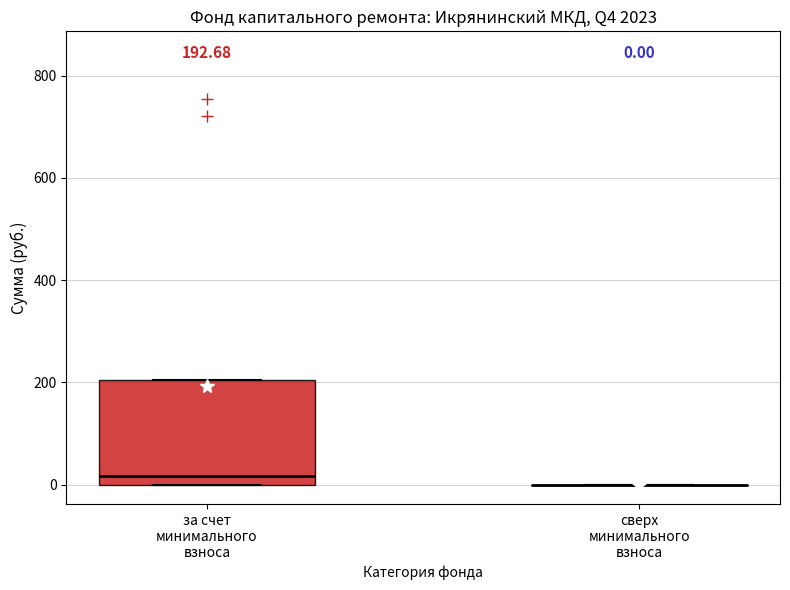

Comparing the boxes themselves (not the whiskers), which one is the tallest?

за счет минимального взноса